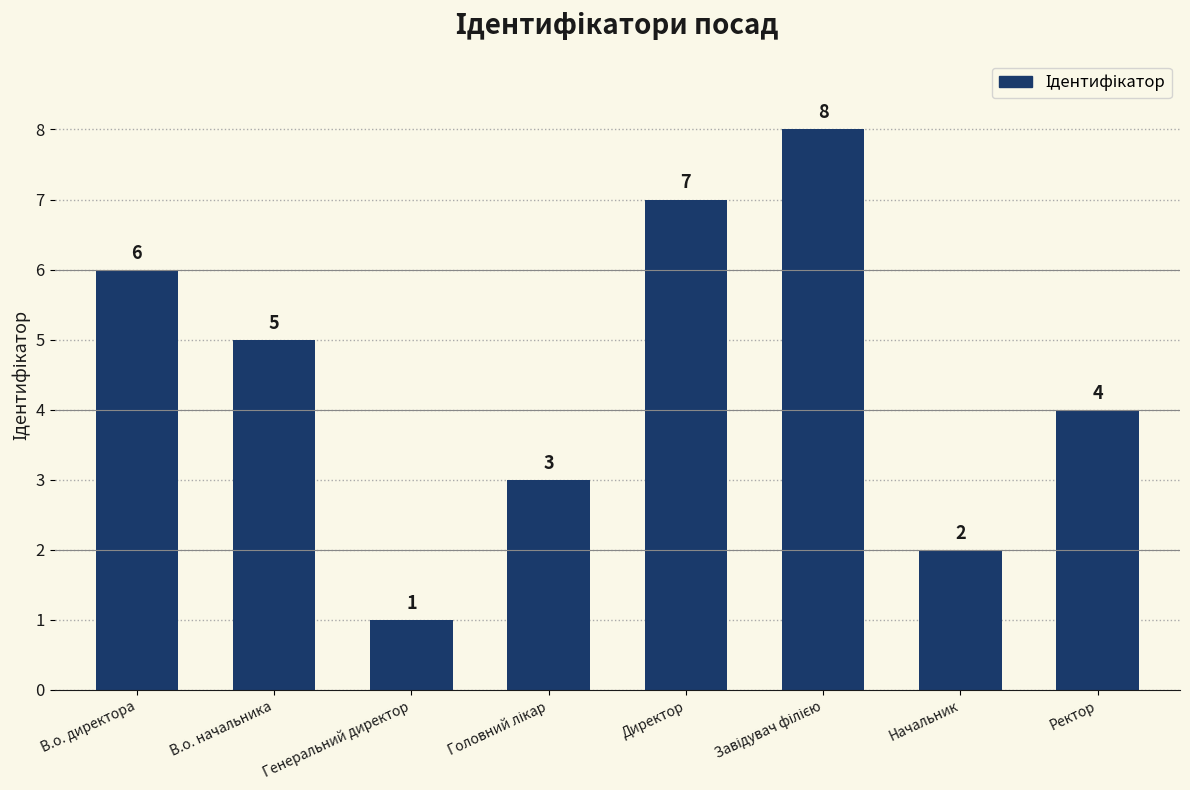

What is the maximum value shown in the chart?

8